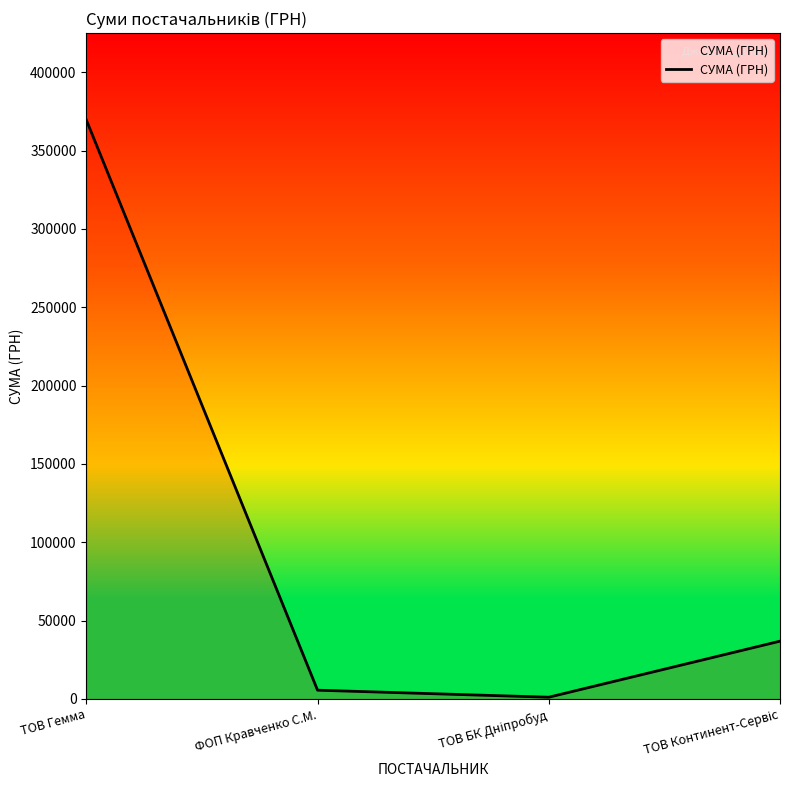

The chart shows a value of 496167.3 at ТОВ Гемма. True or false?

False